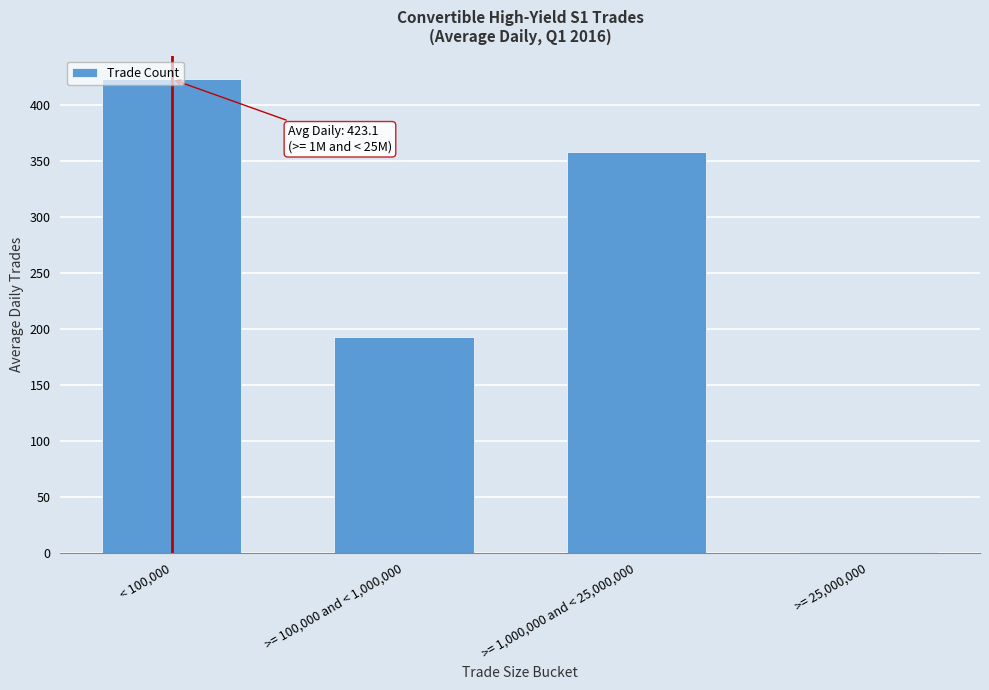

What is the change in value from < 100,000 to >= 100,000 and < 1,000,000?

-230.3